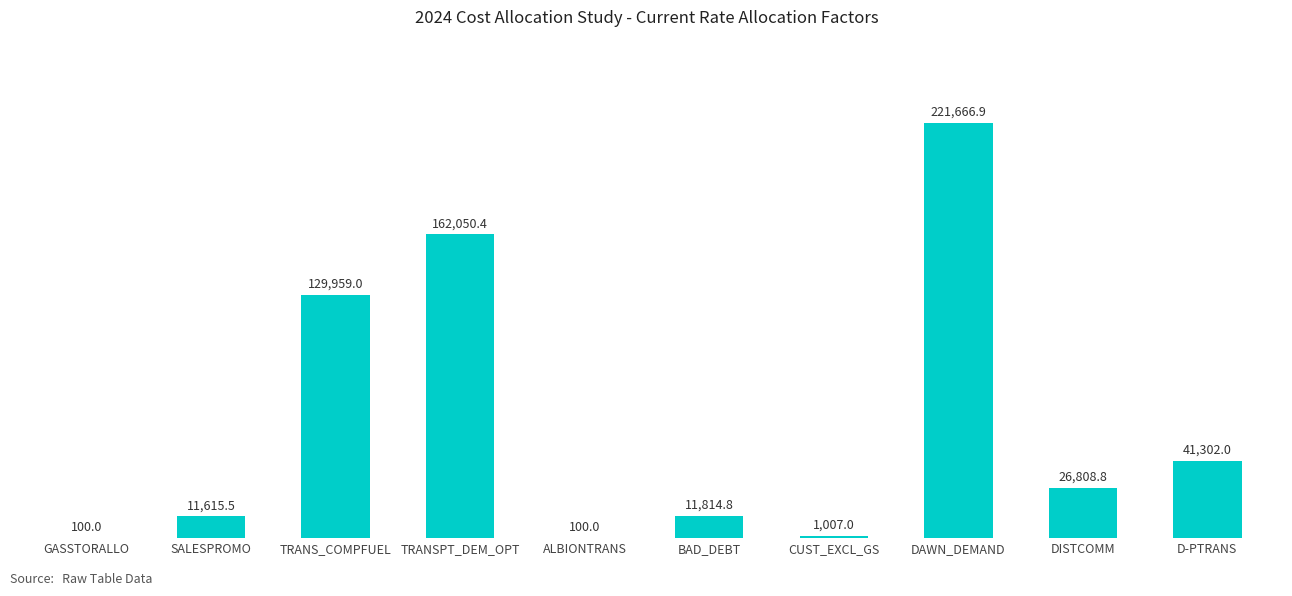

What is the sum of the values at BAD_DEBT and CUST_EXCL_GS?

12821.8